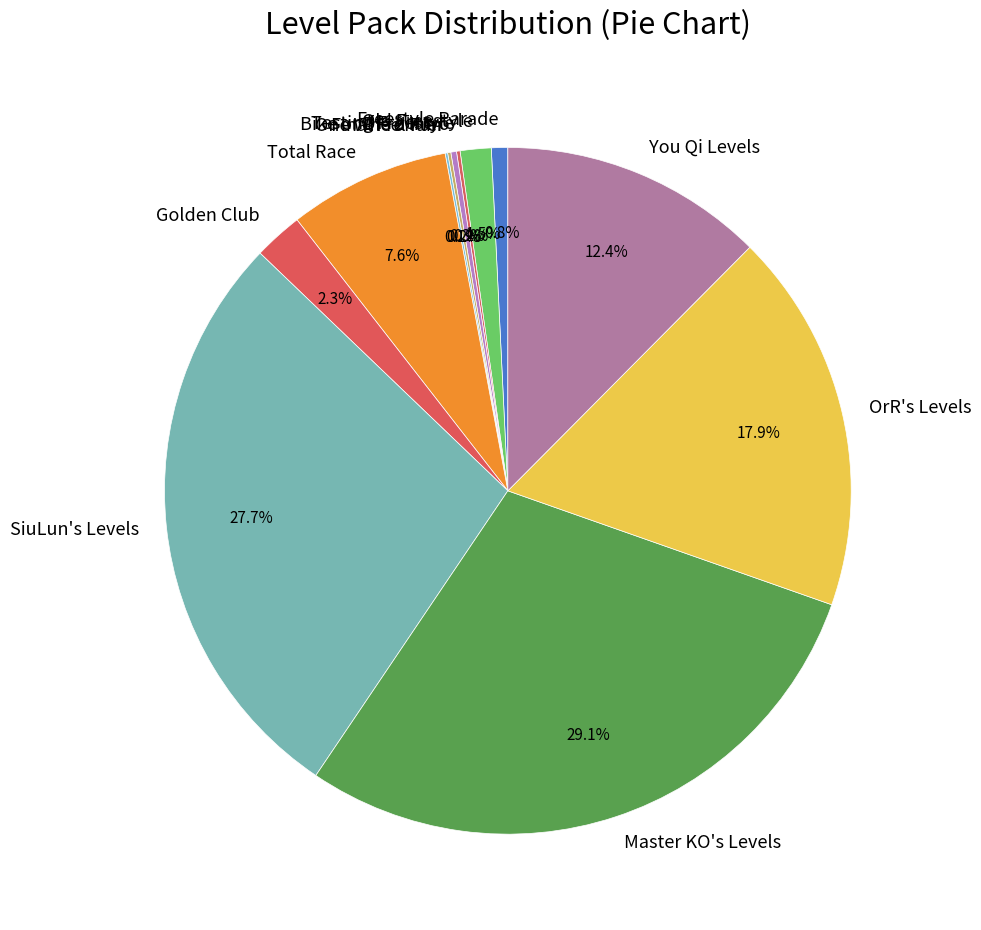

Is it true that SiuLun's Levels is 42% of the pie?

False